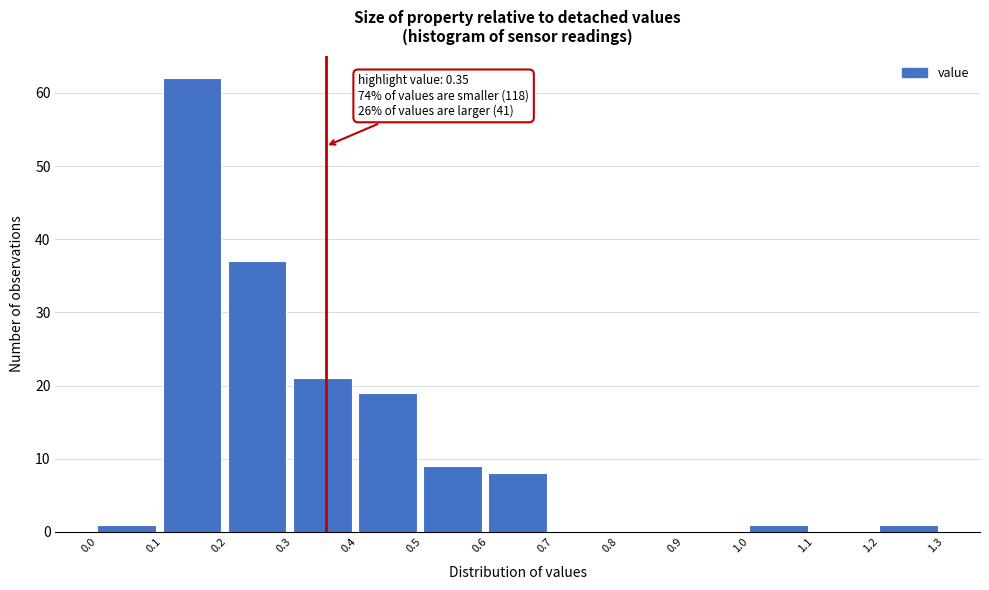

Which range on the x-axis has the tallest bar?

0.1 to 0.2